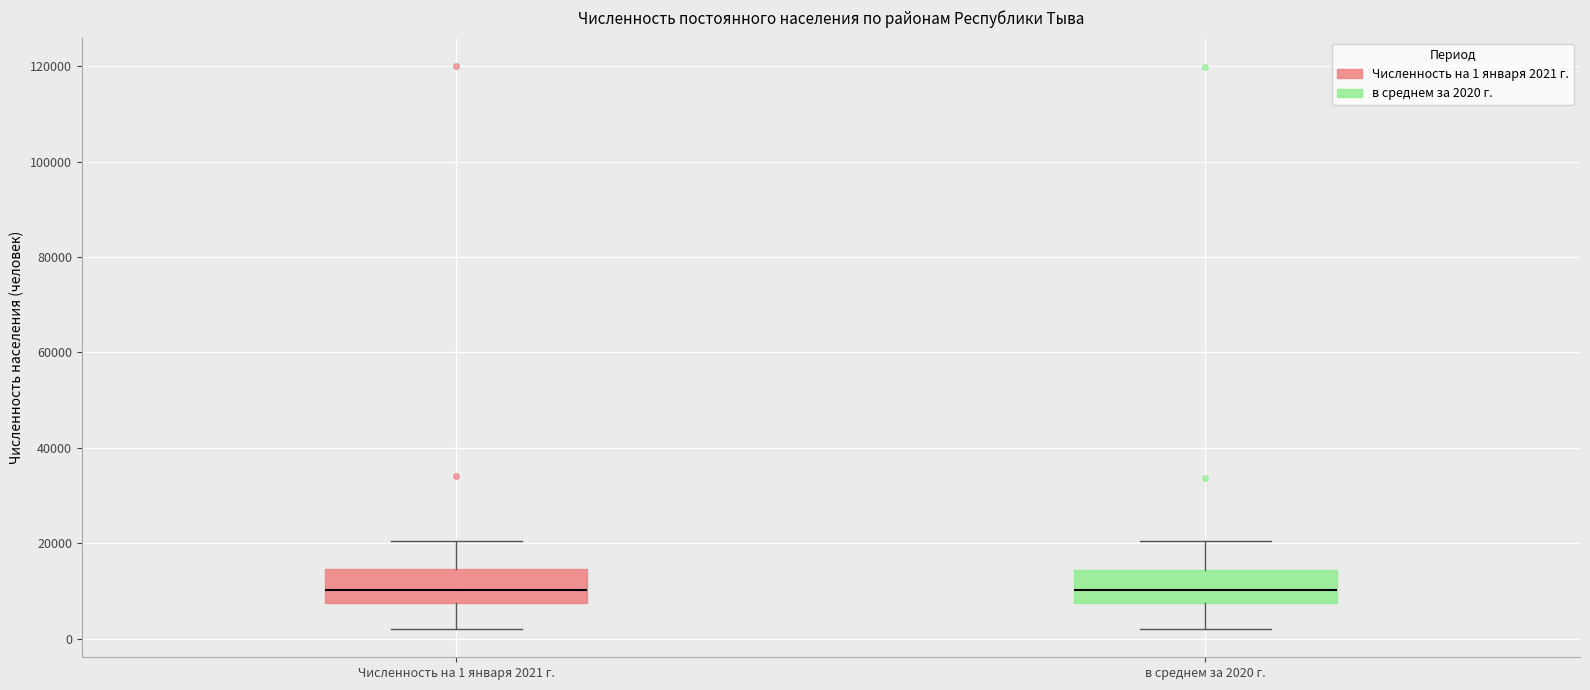

Reading left to right, read every box against the y-axis: the position of its median line, the range the box covers, and the ends of its whiskers. The values are not printed on the chart, so give them approximately, as read against the axis.

Численность на 1 января 2021 г.: median 10000, box 8000 to 14000, whiskers 2000 to 20000
в среднем за 2020 г.: median 10000, box 8000 to 14000, whiskers 2000 to 20000